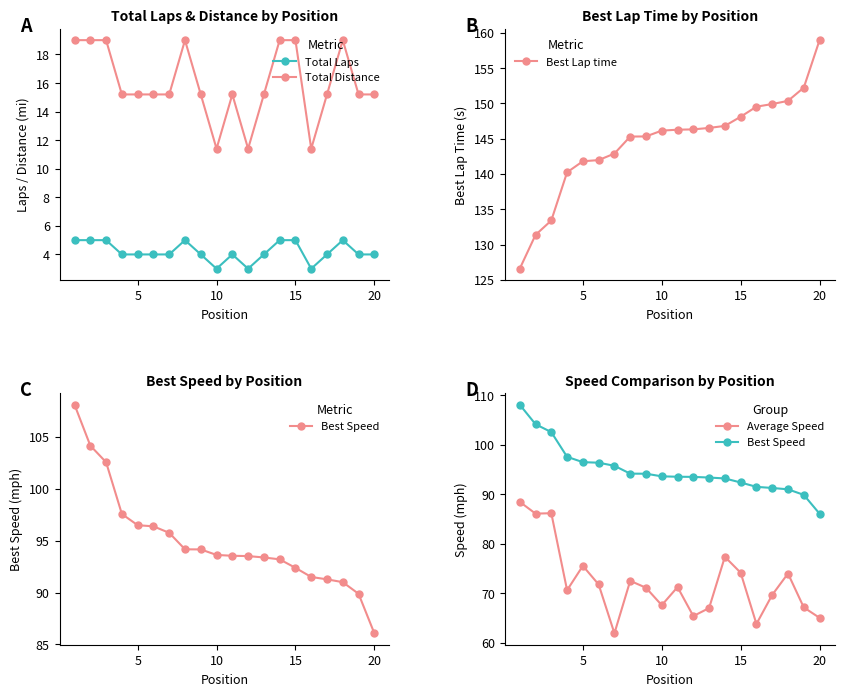

True or false: Best Speed and Average Speed intersect in this chart.

False